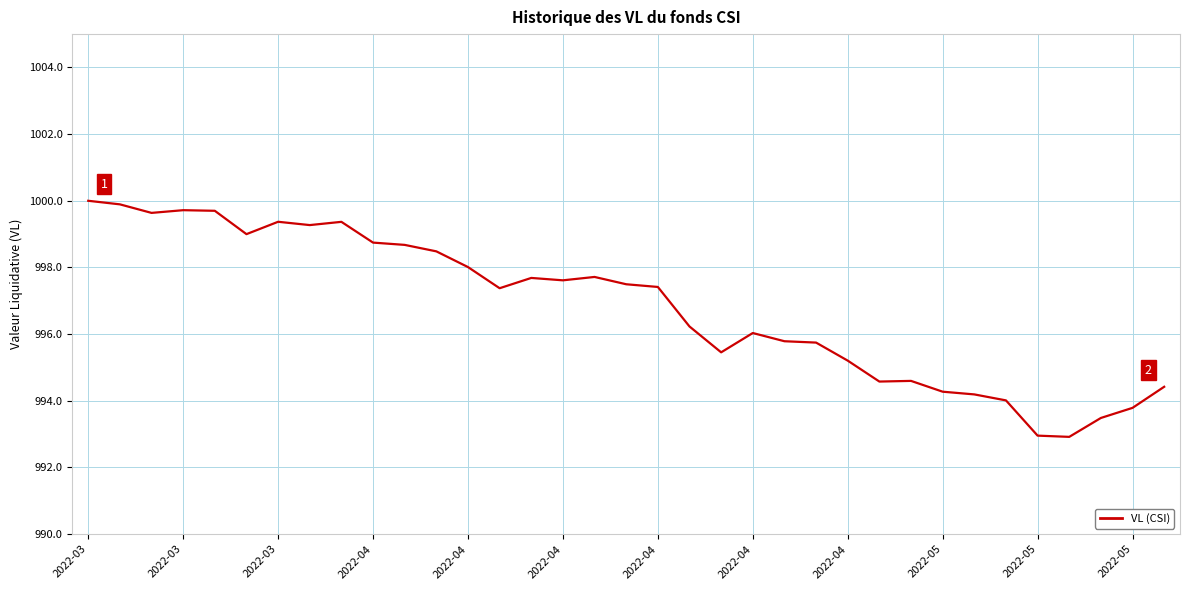

True or false: the data has more than 2 interior local peaks.

True